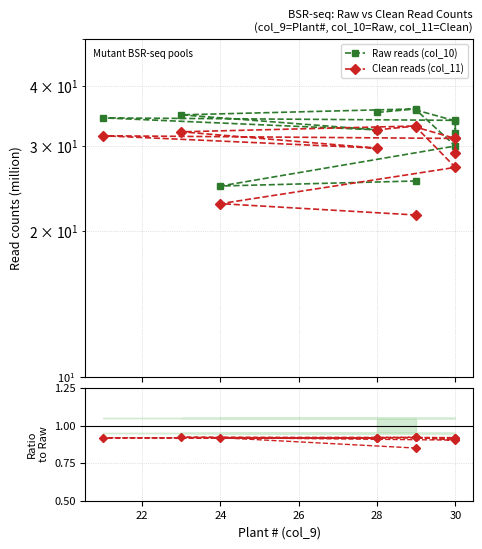

Does the chart have visible grid lines?

Yes